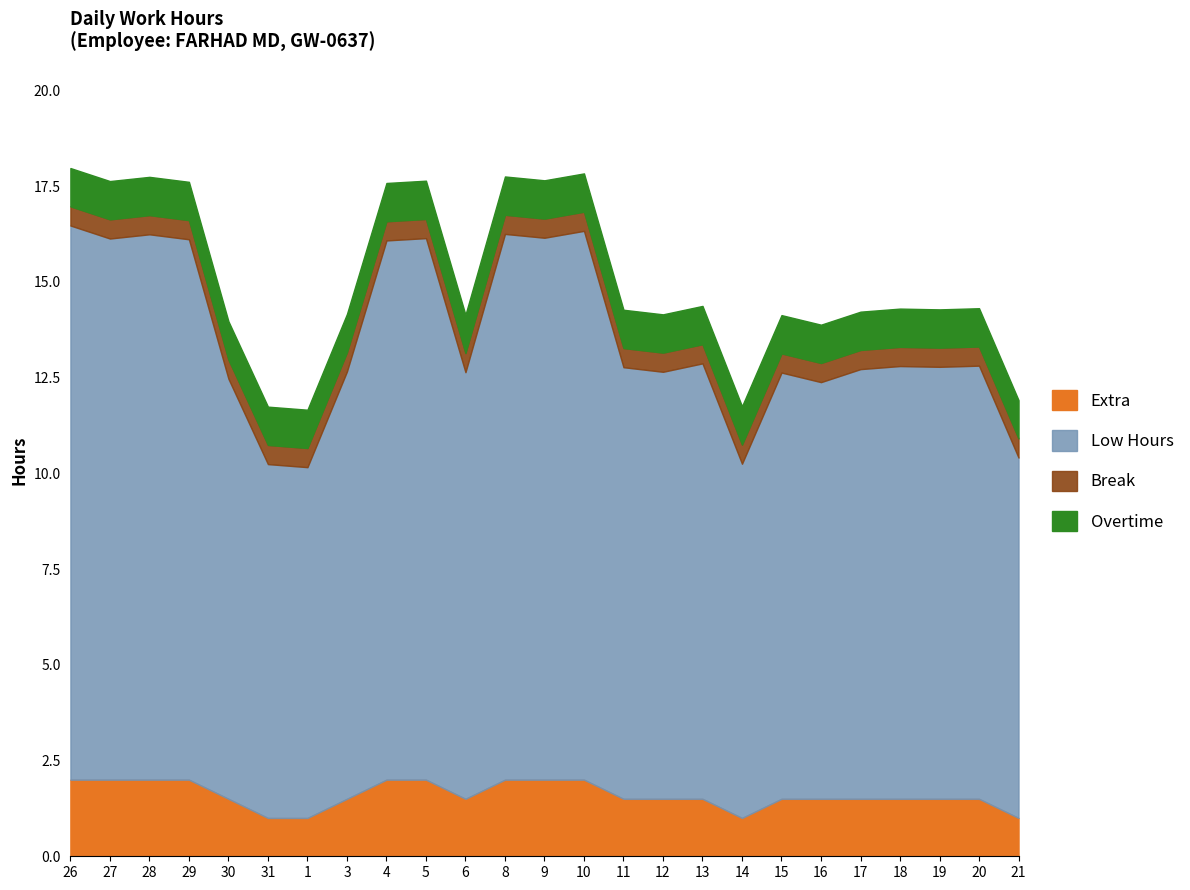

Is the value of Extra at 28 greater than the value of Overtime at 12?

Yes